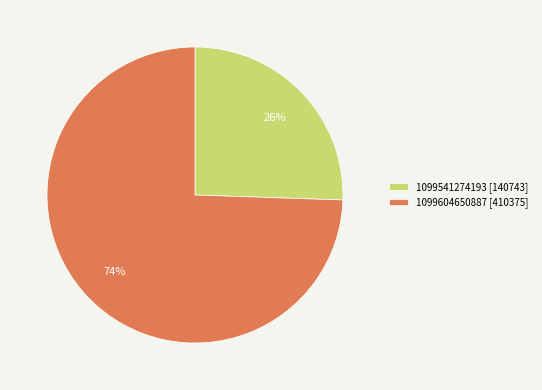

How many slices are in this pie chart?

2